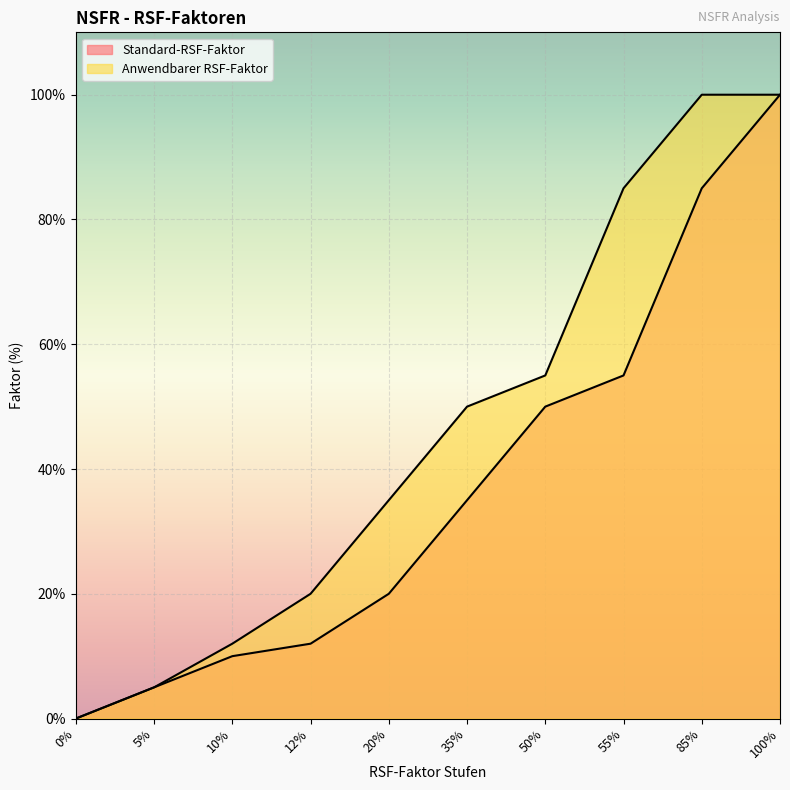

What is the label of the 6th point from the left?

35%